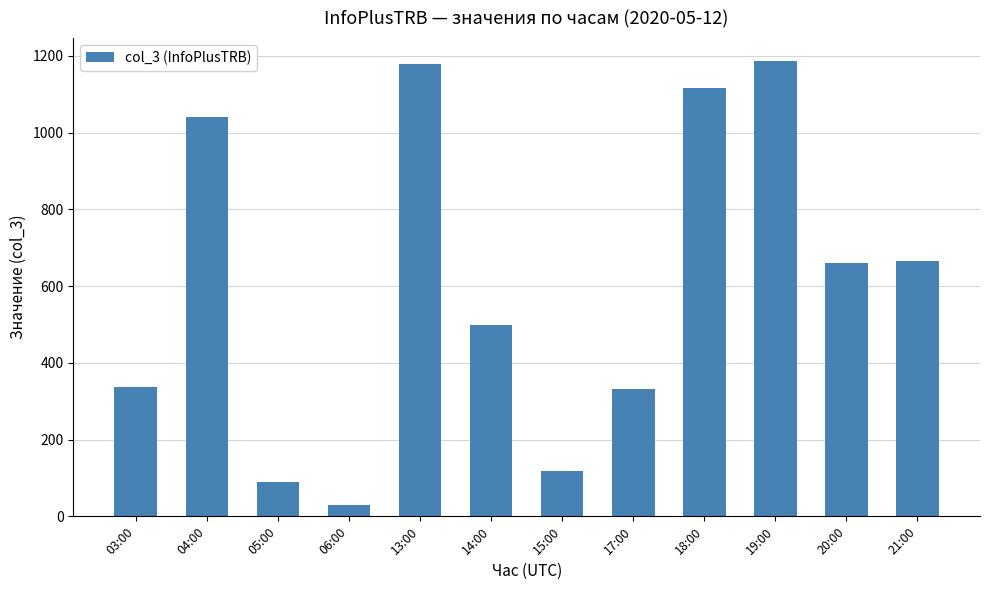

Does the chart contain stacked bars?

No